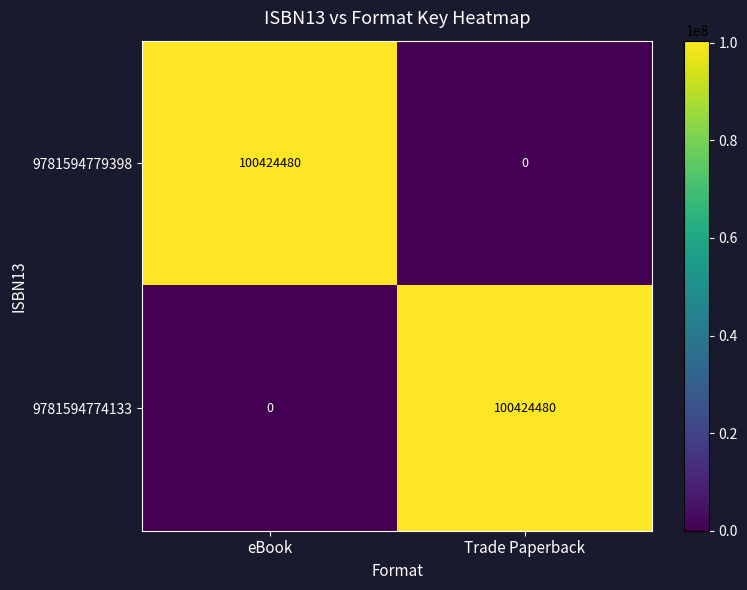

What is the sum of the 9781594779398 values at Trade Paperback and eBook?

100424480